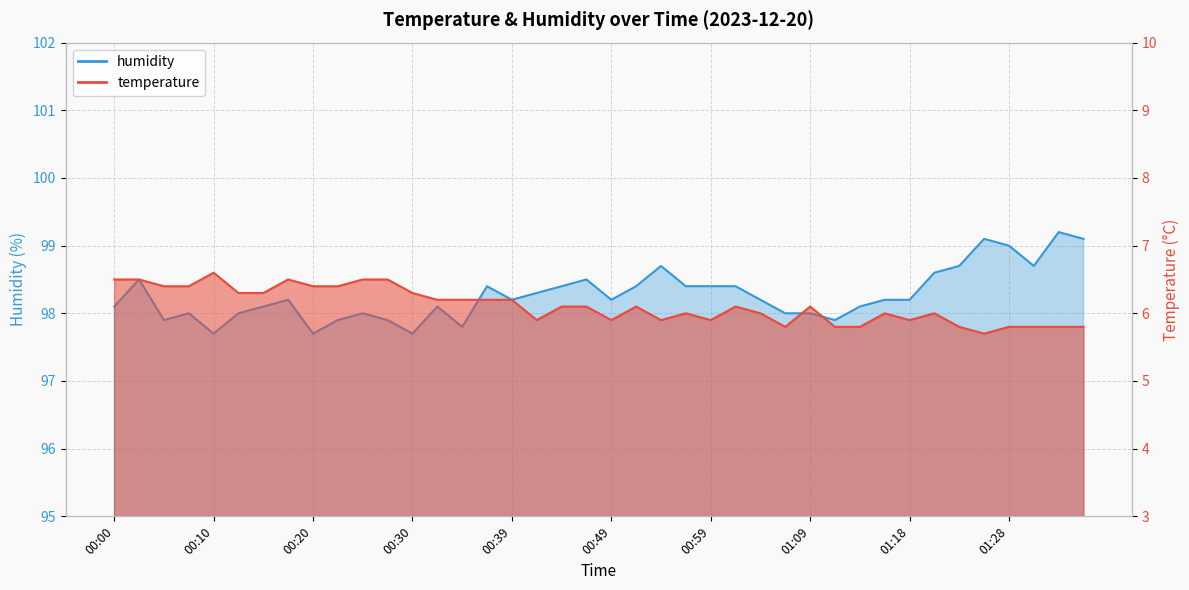

What is the difference between the highest and lowest values at 00:42?

92.4